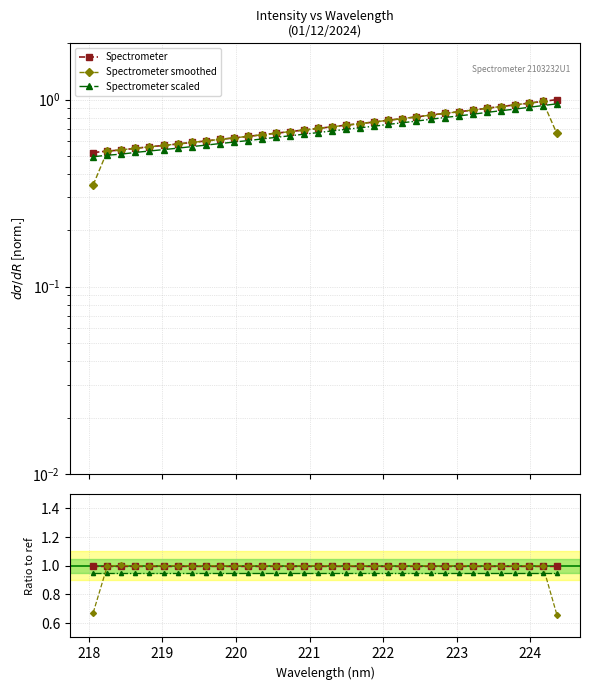

Which series has the largest total across all categories?

Spectrometer